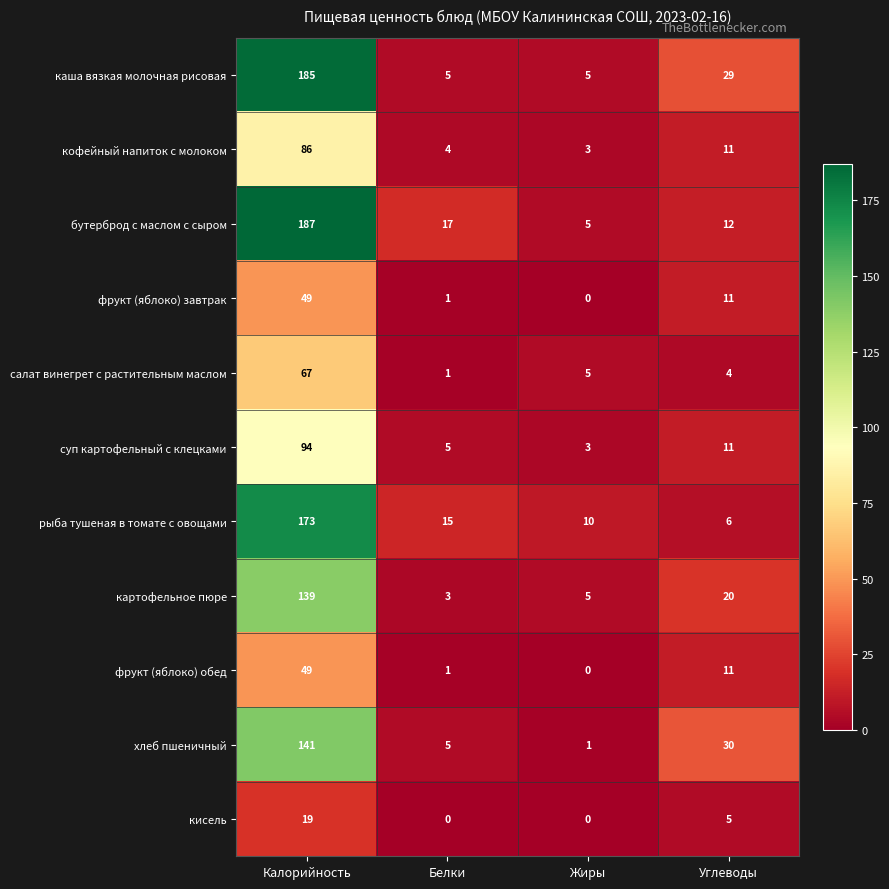

At how many categories does at least one series exceed 141?

1